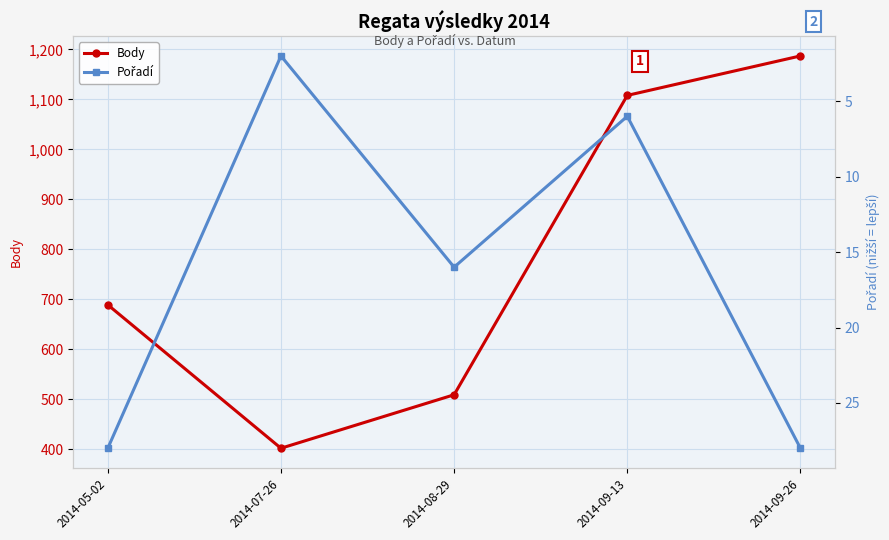

What is the sum of all Body values?

3895